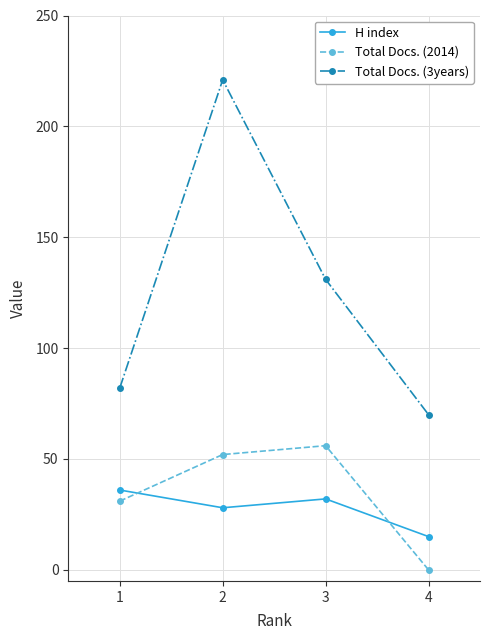

What is the total value across all series at 4?

85